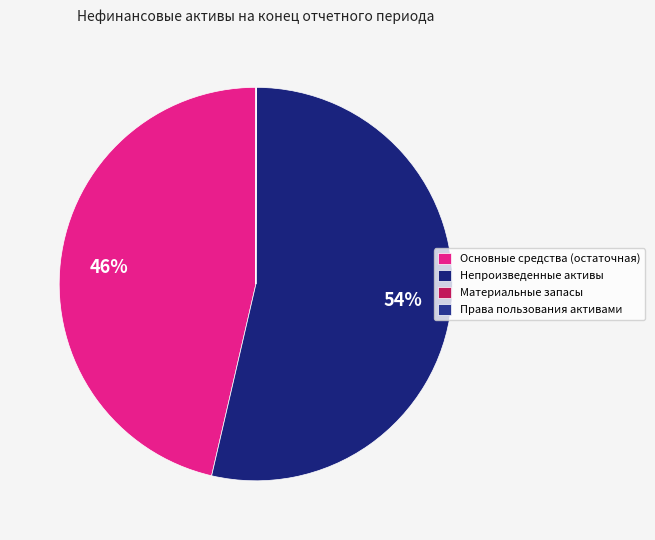

True or false: Материальные запасы accounts for 1% of the total.

False